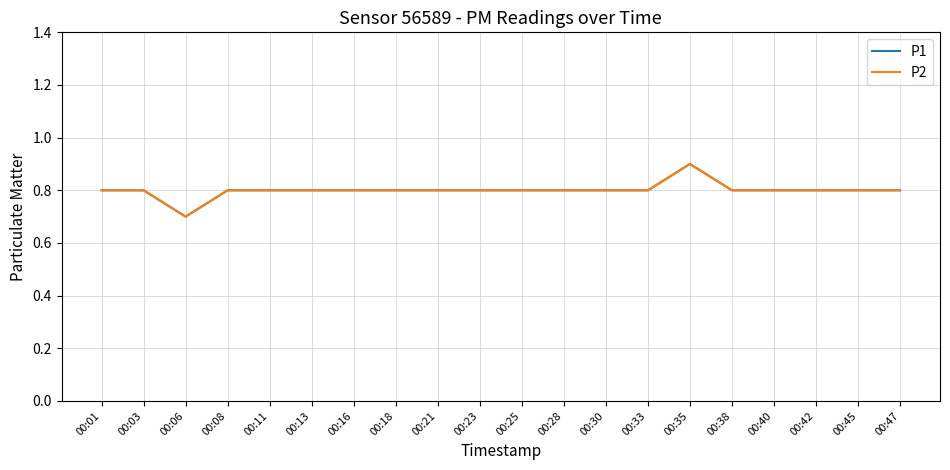

The P1 series shows 1.4 at 00:21. True or false?

False